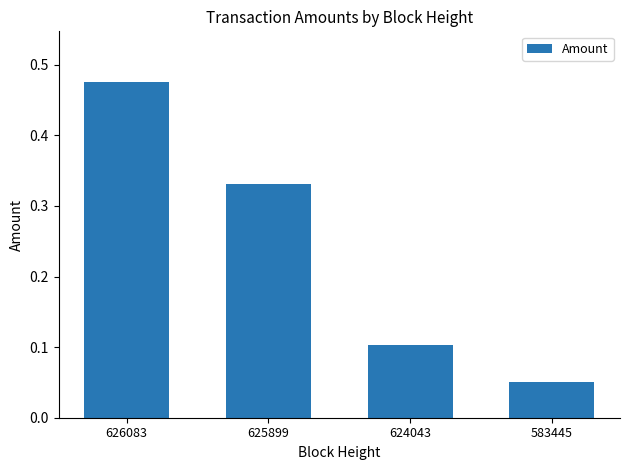

The value at 583445 is 0.1. True or false?

True